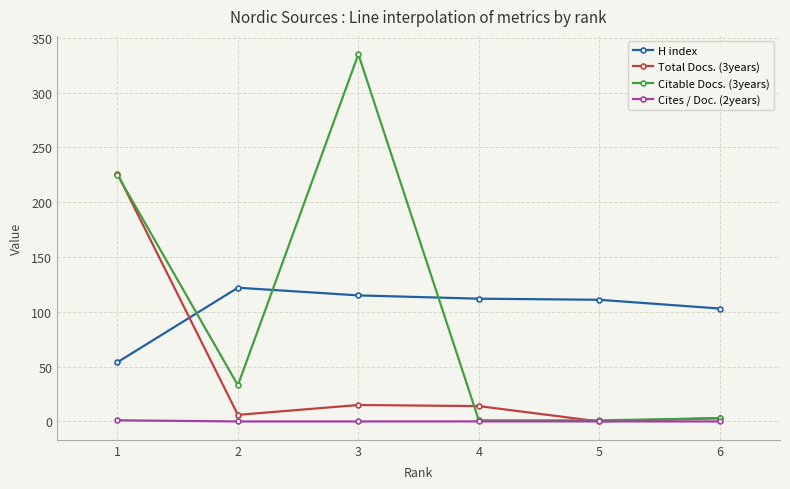

Which series has the largest range (max minus min)?

Citable Docs. (3years)